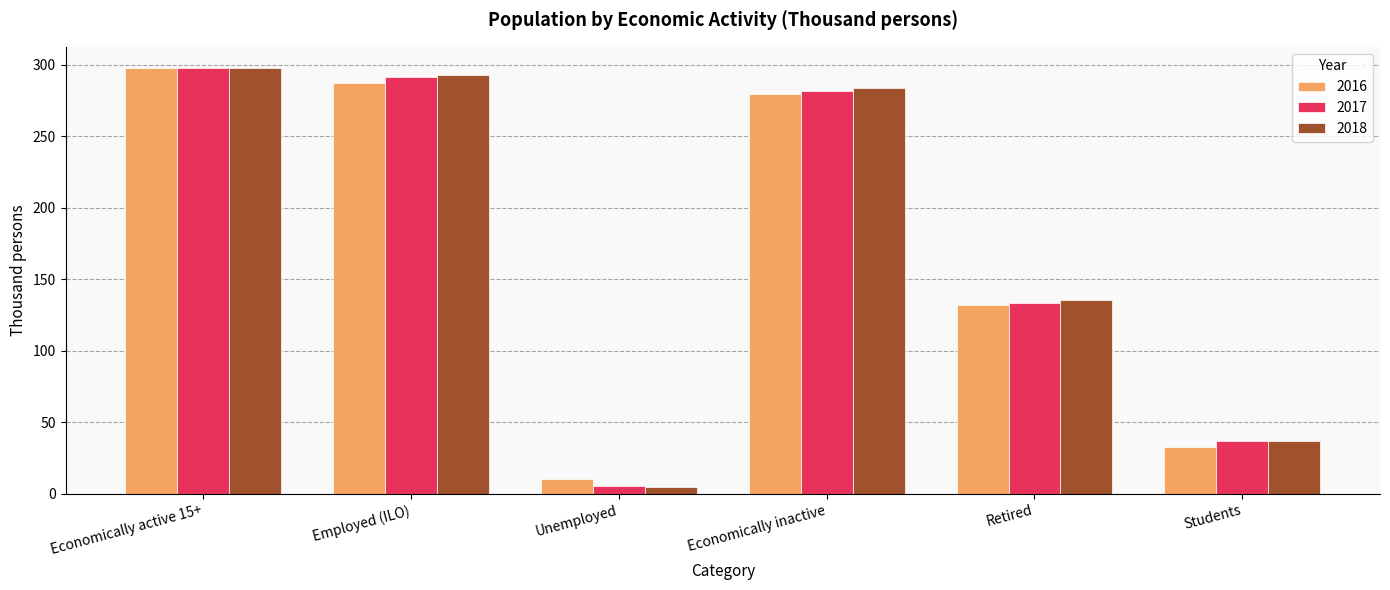

At how many categories does at least one series exceed 109?

4